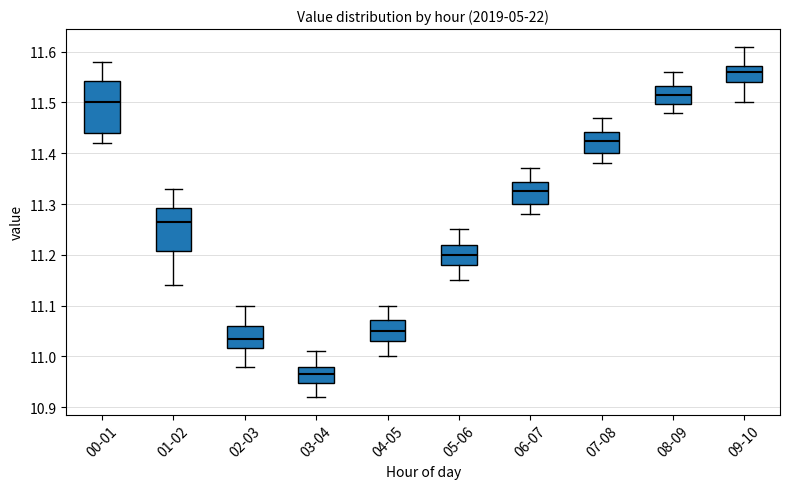

Where does the upper whisker of the box for 07-08 end on the y-axis? The values are not printed on the chart, so give them approximately, as read against the axis.

11.47